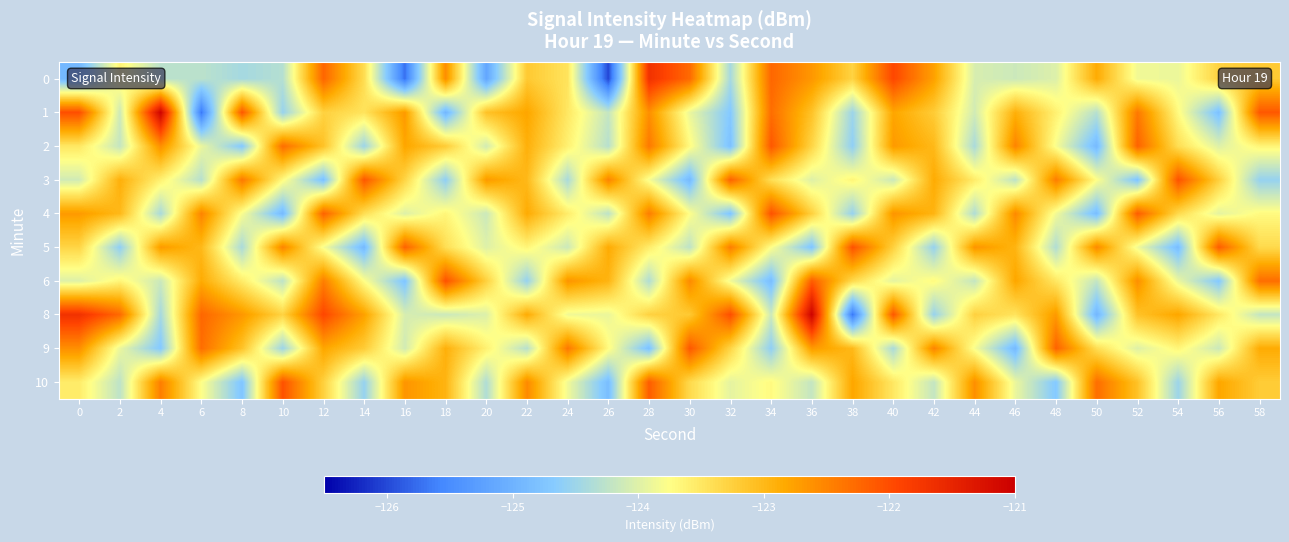

What is the smallest value displayed?

-126.0